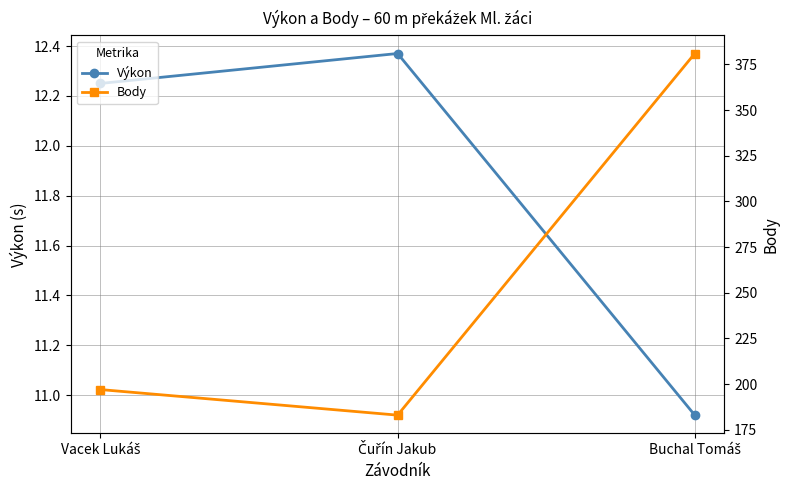

Which category has the lowest value in the Výkon series?

Buchal Tomáš